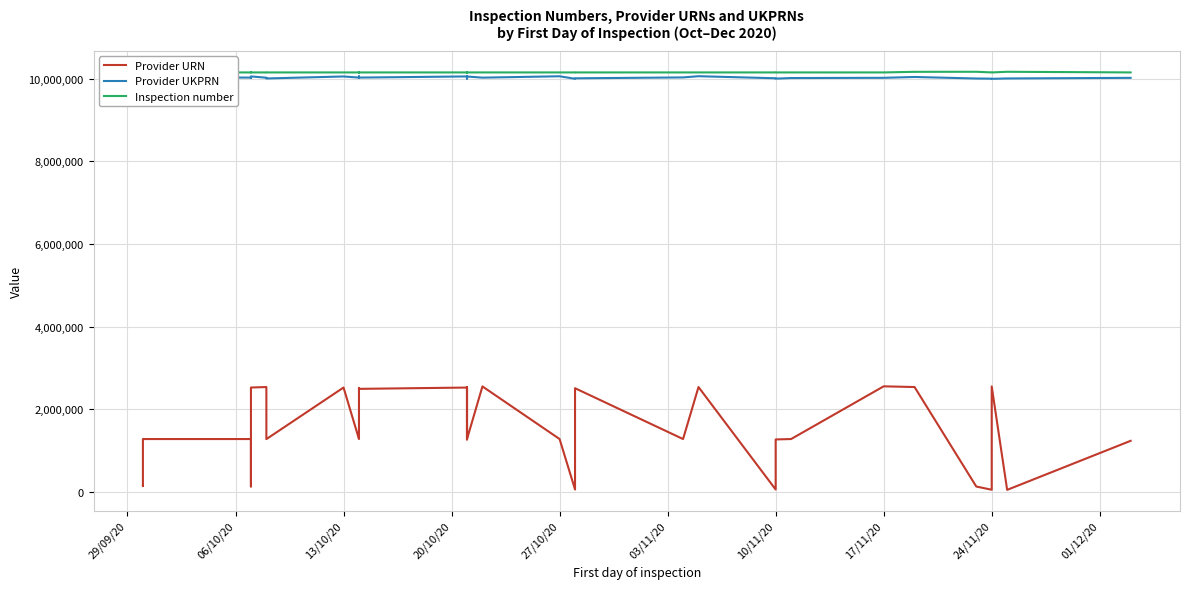

True or false: Inspection number and Provider UKPRN intersect in this chart.

False